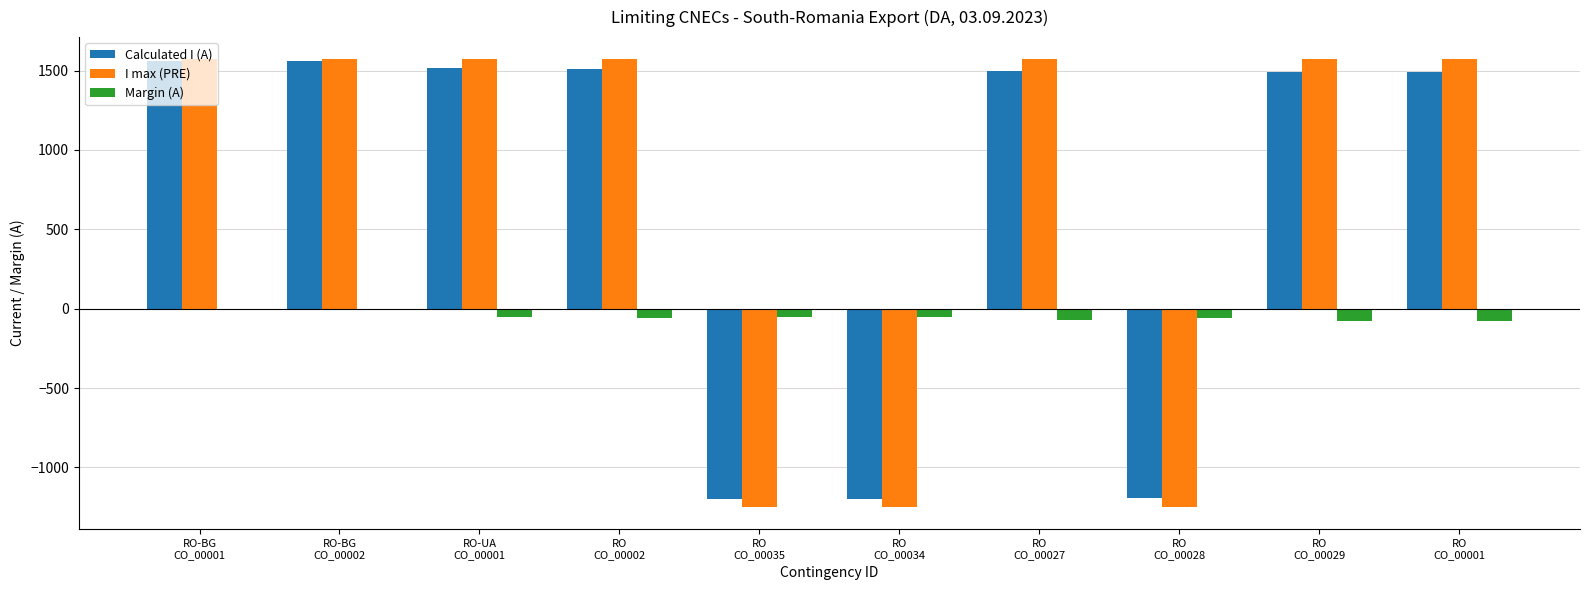

What is the maximum value shown in the chart?

1570